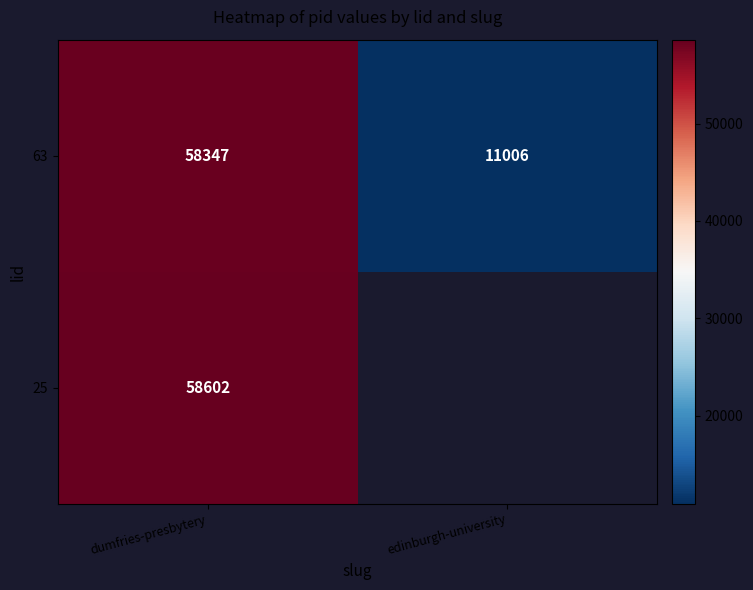

Between dumfries-presbytery and edinburgh-university, which is larger?

dumfries-presbytery